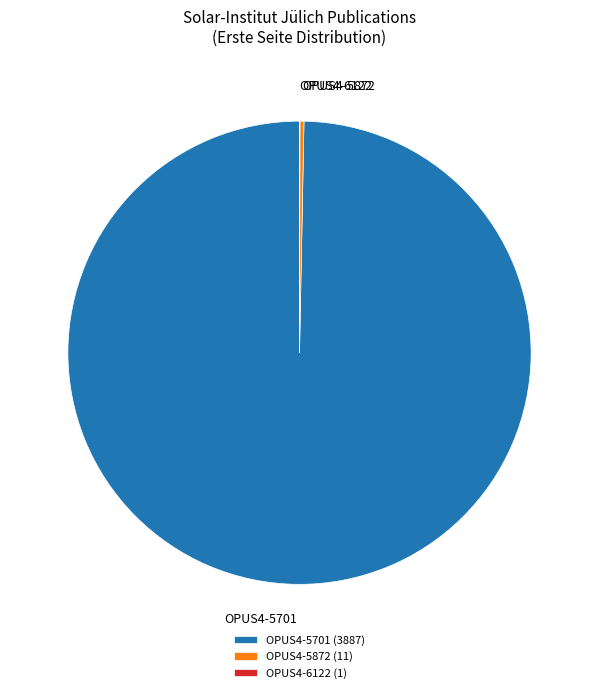

True or false: OPUS4-5701 accounts for 100% of the total.

True